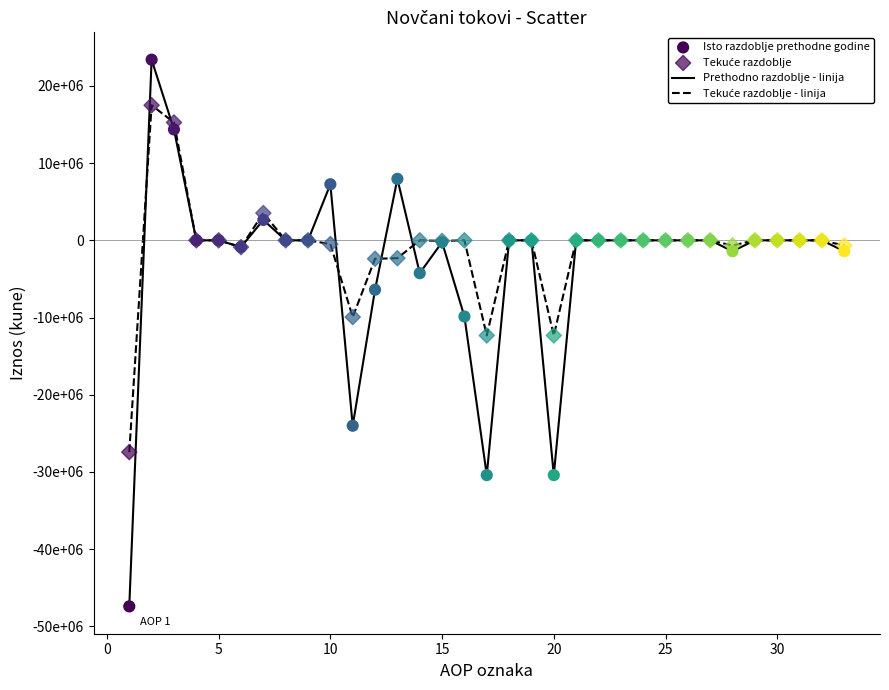

Does the chart have visible grid lines?

No